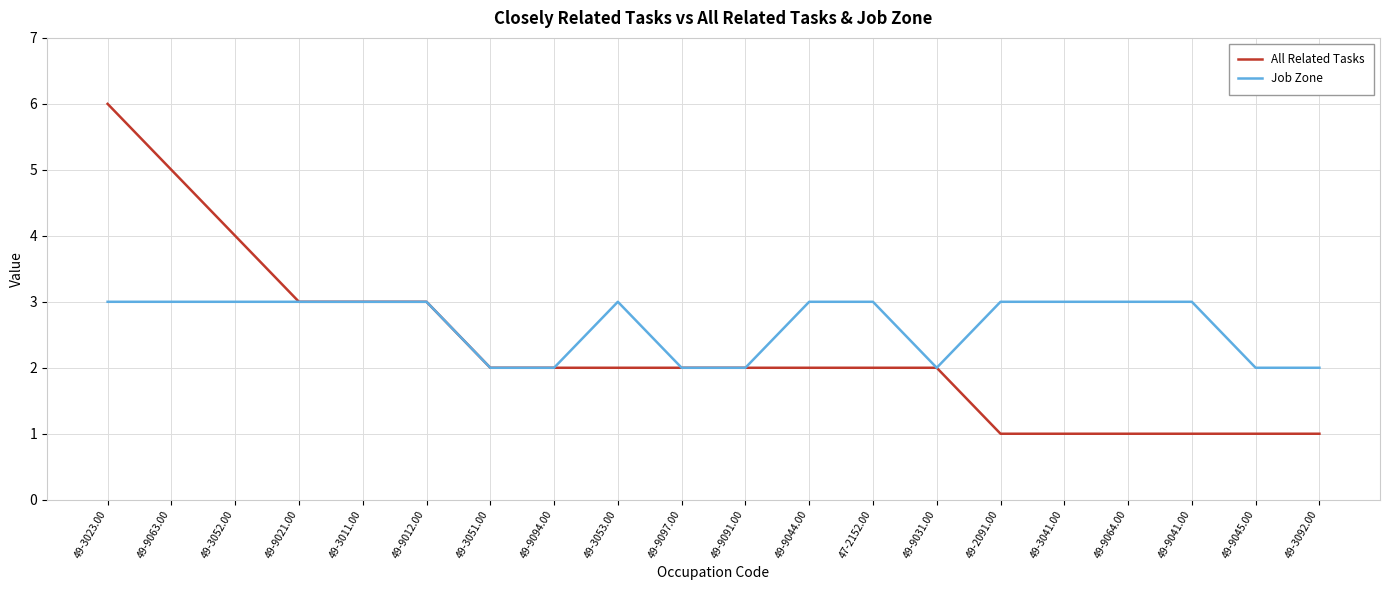

What is the difference between the highest and lowest values at 49-3023.00?

3